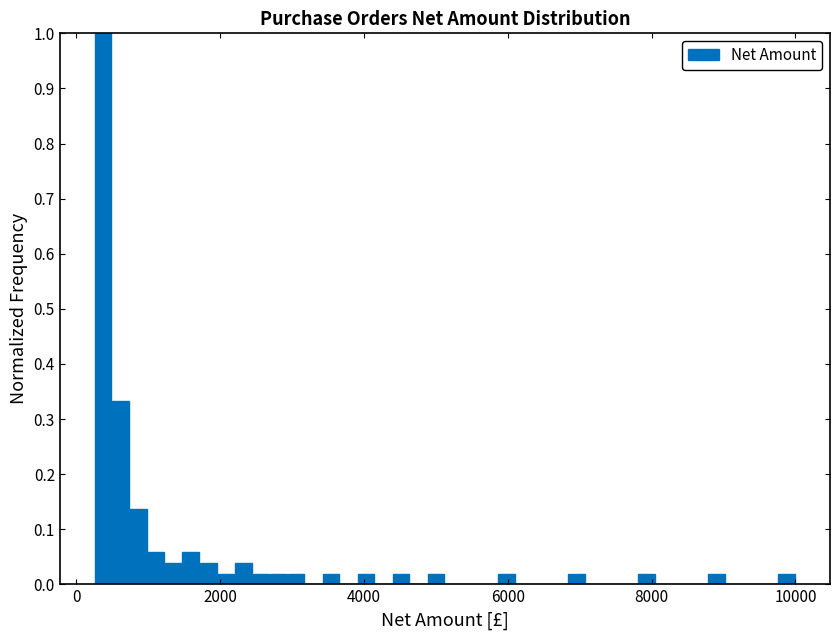

Around what value on the x-axis is the tallest bar? Give the approximate position of its centre, as read against the axis.

400